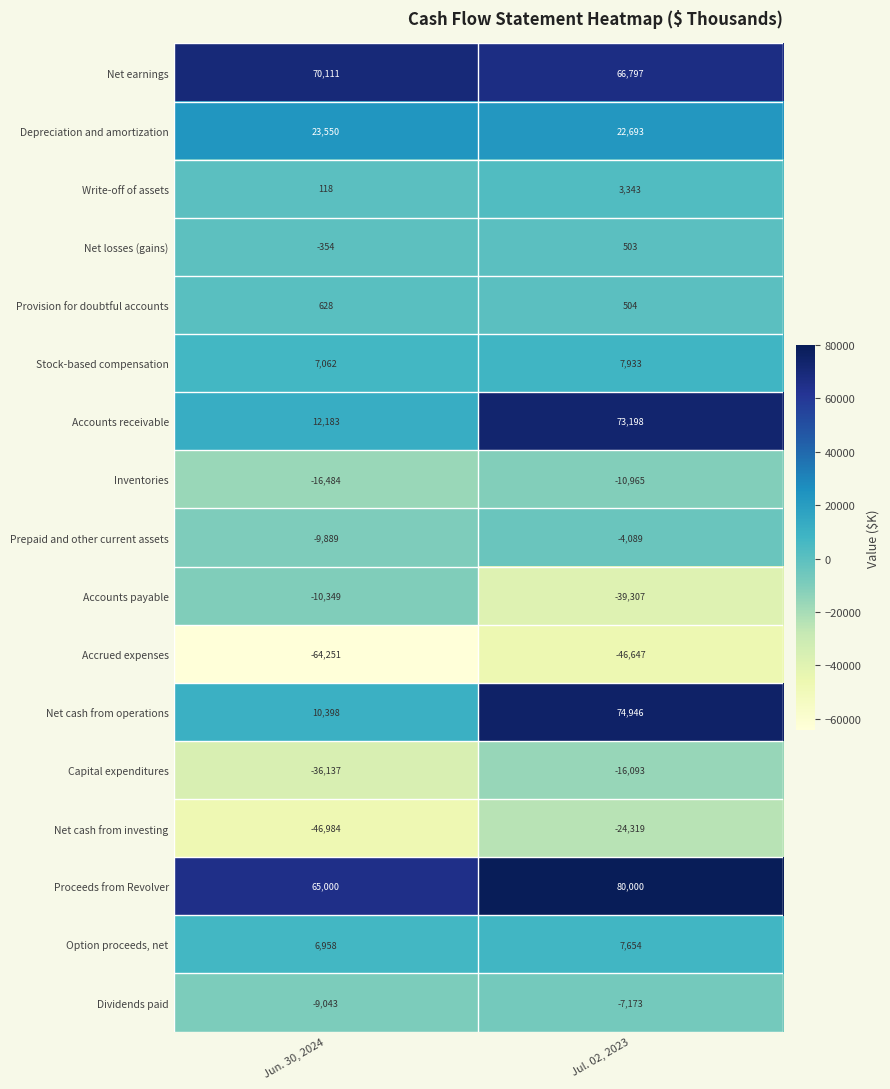

Which label corresponds to the smallest value in the chart?

Jun. 30, 2024